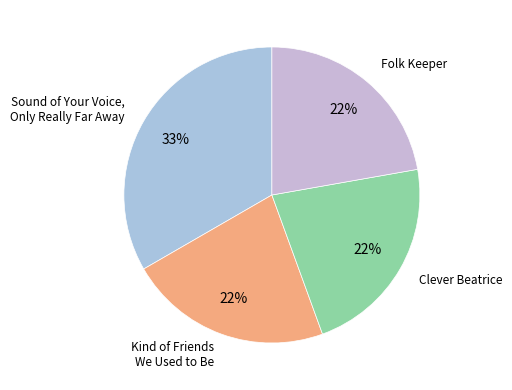

Count the number of slices in the pie.

4